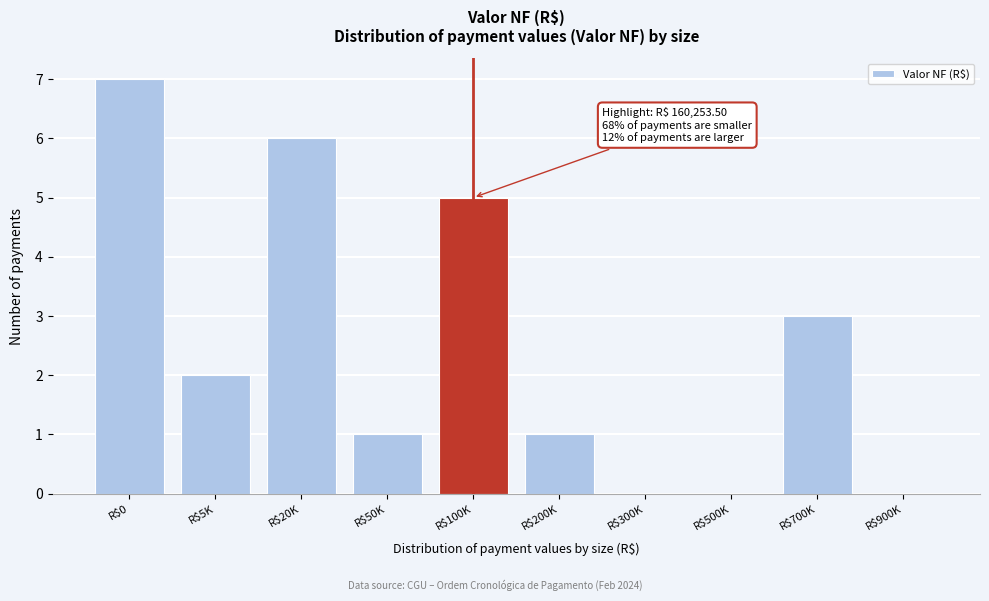

The chart shows a value of 0 at R$500K. True or false?

True